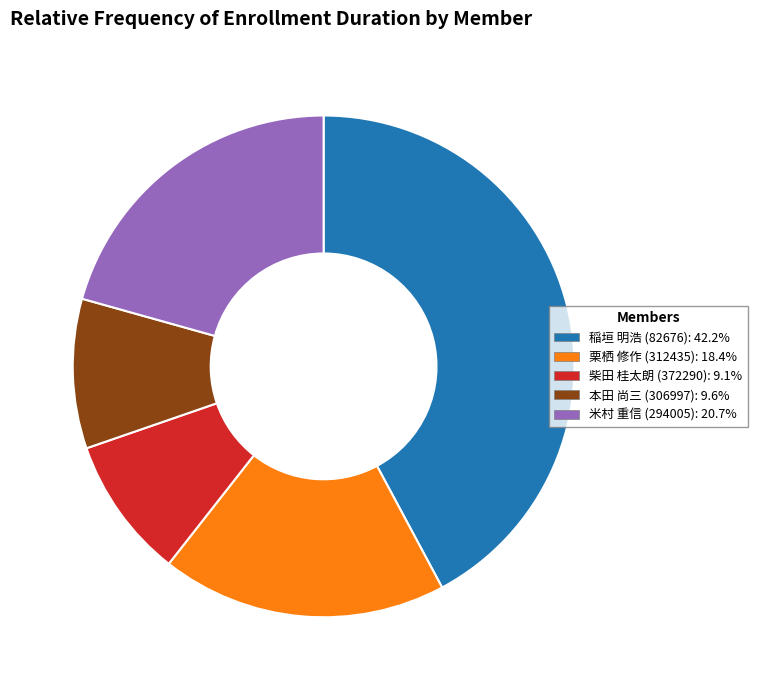

The 本田 尚三 (306997) slice represents 1% of the pie. True or false?

False